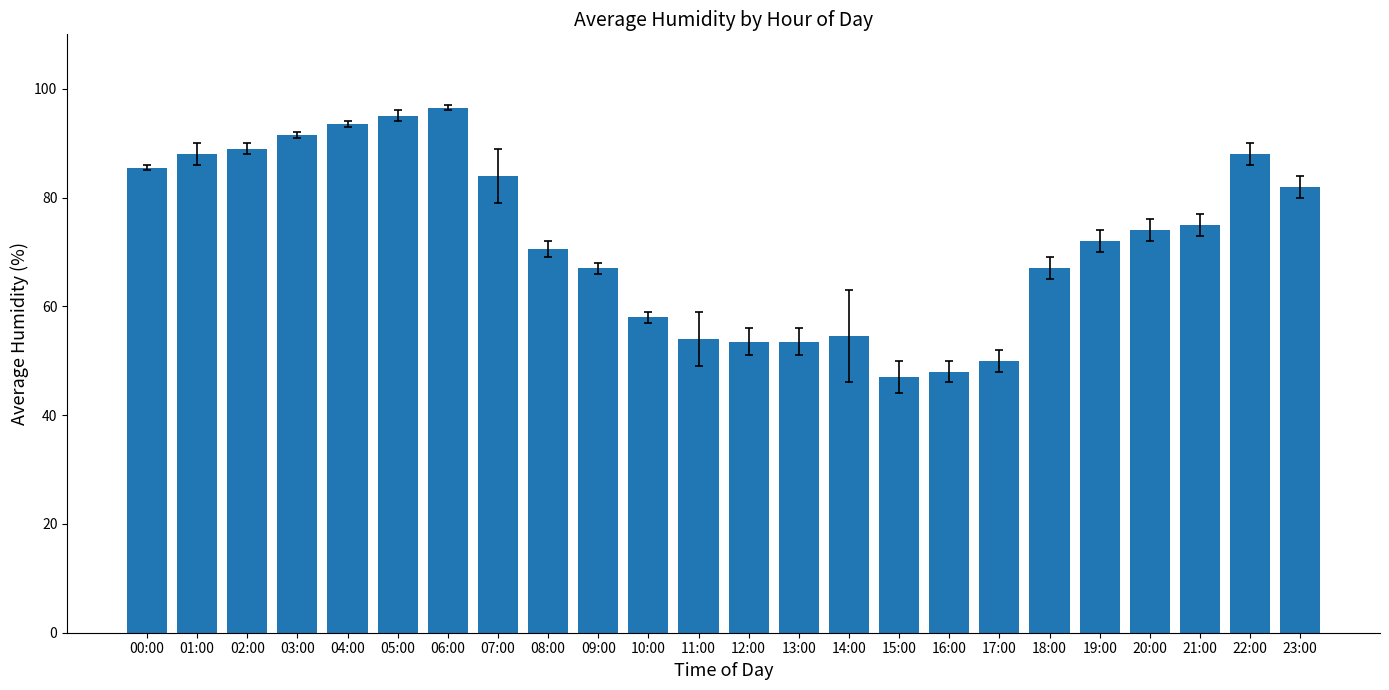

True or false: the data shows 53.5 at 12:00.

True